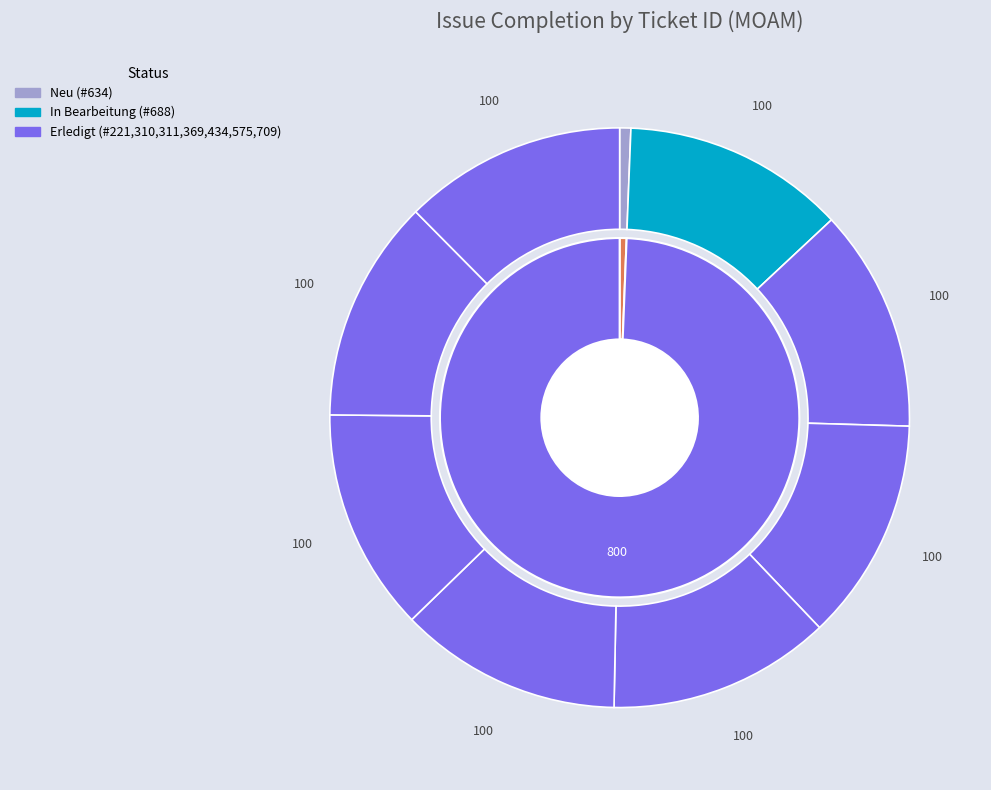

Which slice is the largest?

688